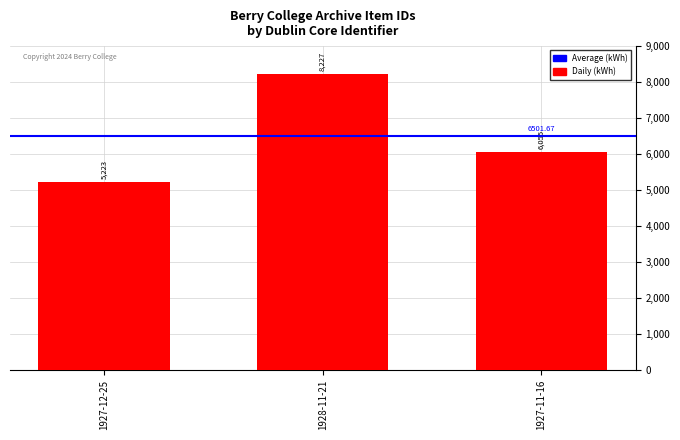

What is the ratio of the value at 1928-11-21 to the value at 1927-11-16?

1.4